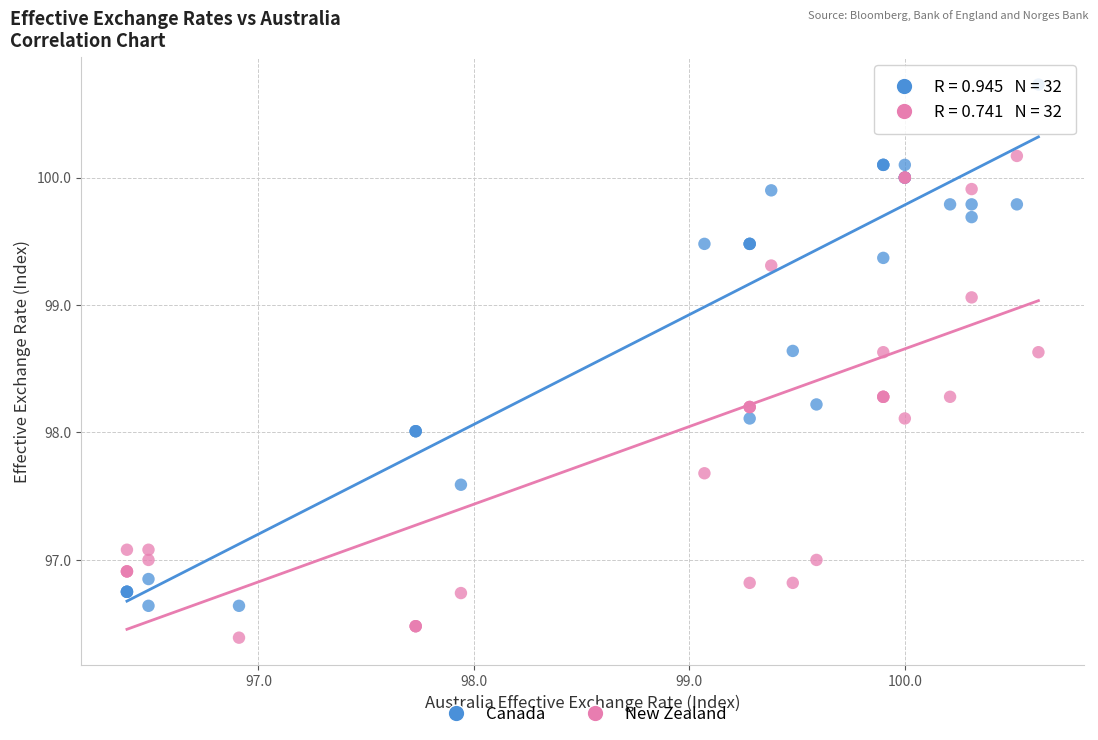

What is the X range (max minus min) for the scatter plot?

4.2